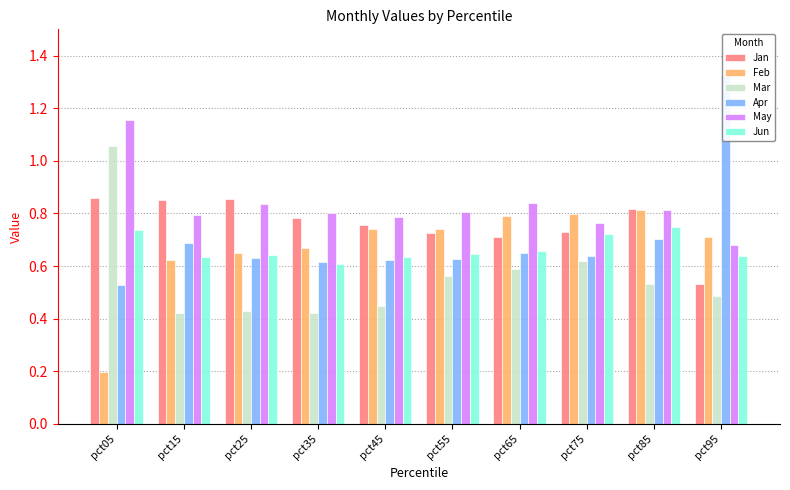

List the series in order of their peak value, highest first.

Apr, May, Mar, Jan, Feb, Jun